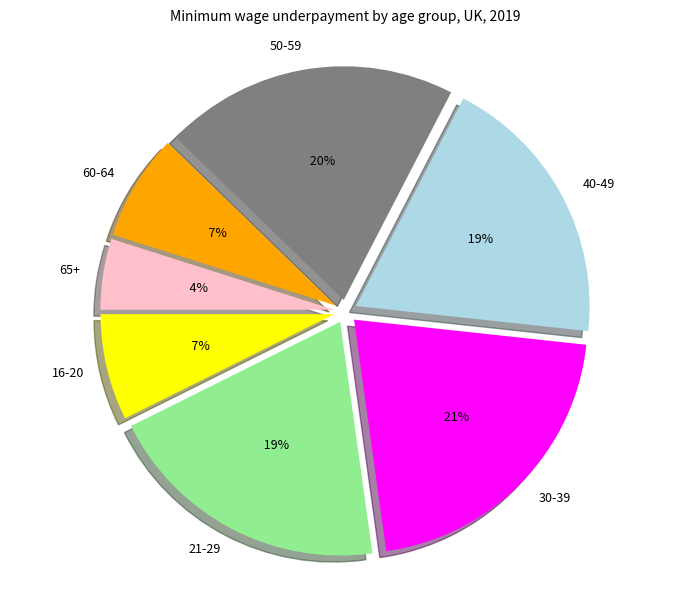

Which has a higher value, 65+ or 16-20?

16-20